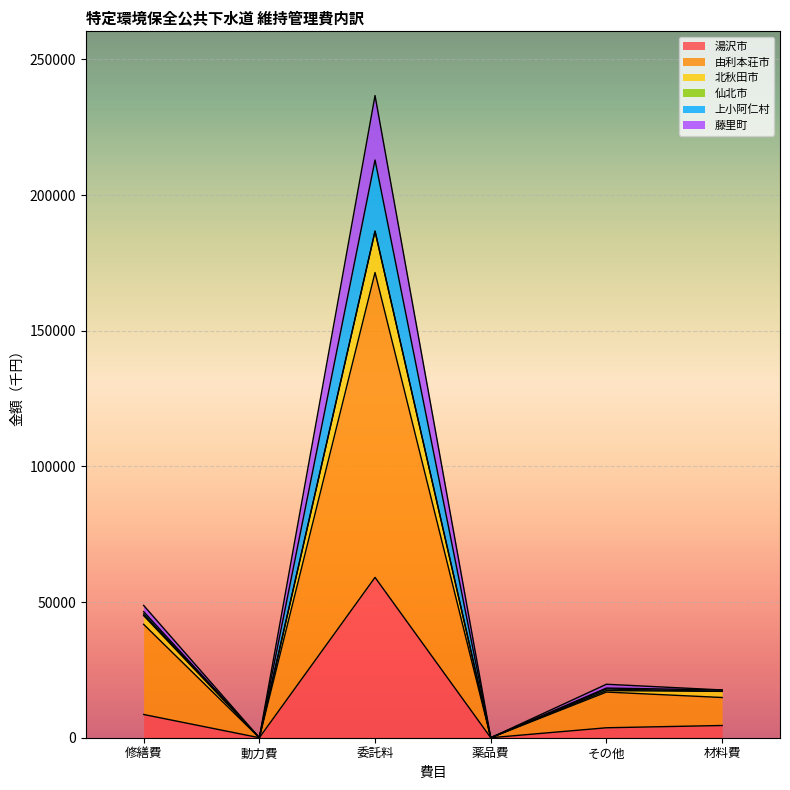

Is it true that 北秋田市 equals 81930 at 修繕費?

False